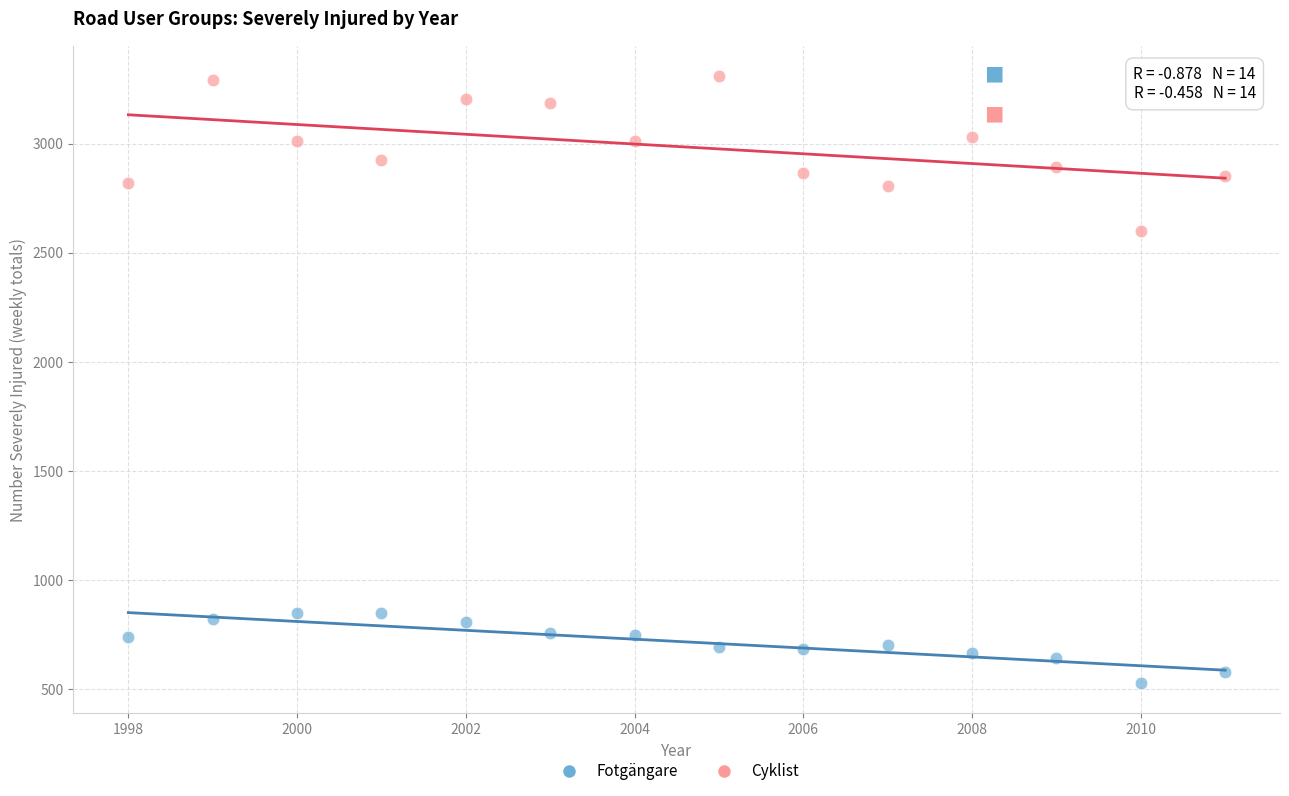

What is the X range (max minus min) for the scatter plot?

13